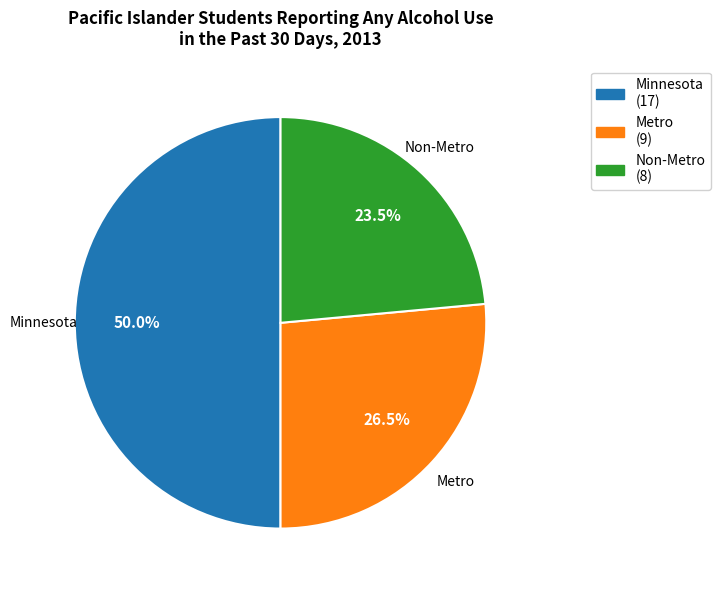

Does Non-Metro account for over 50% of the chart?

No